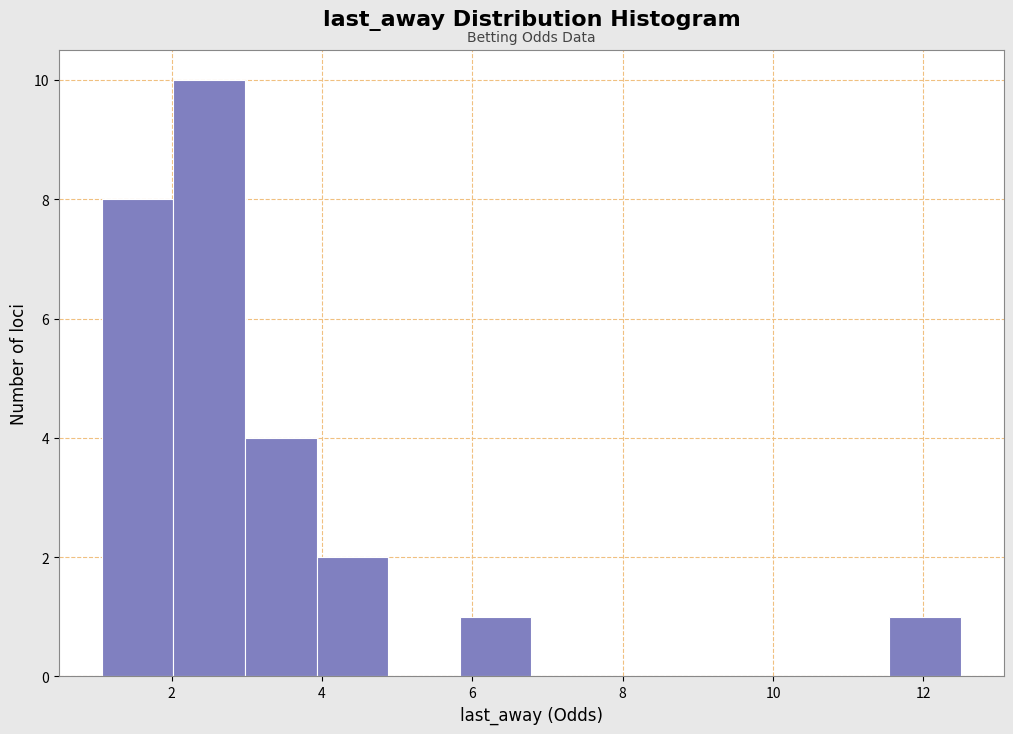

Reading left to right, transcribe this chart: for each bar, give the range it covers on the x-axis and its height. Neither the bar edges nor the heights are printed on the chart, so give them approximately, as read against the axes.

1.0 to 2.0: 8
2.0 to 3.0: 10
3.0 to 4.0: 4
4.0 to 4.8: 2
4.8 to 5.8: 0
5.8 to 6.8: 1
6.8 to 7.8: 0
7.8 to 8.6: 0
8.6 to 9.6: 0
9.6 to 10.6: 0
10.6 to 11.6: 0
11.6 to 12.6: 1